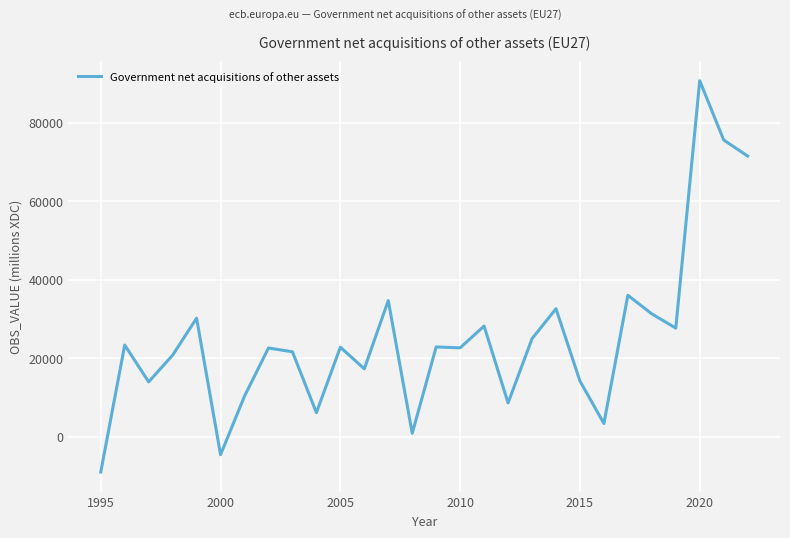

What is the difference between the maximum and minimum values?

99608.5